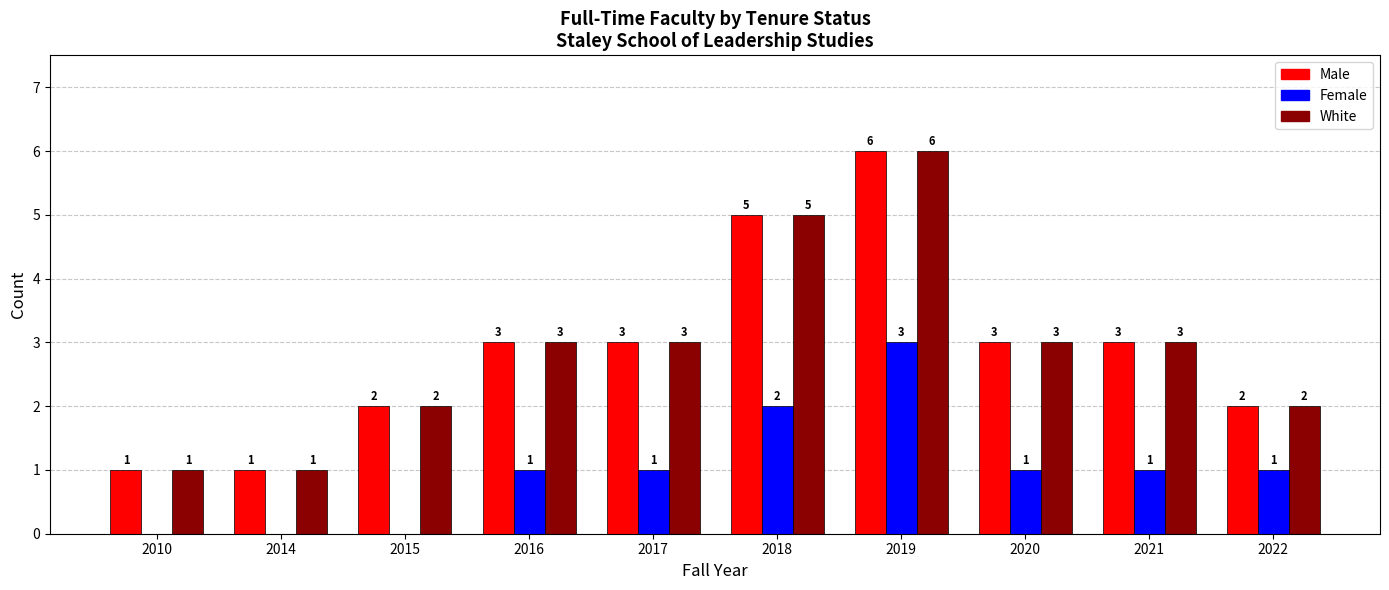

Which category has the highest value in the Female series?

2019